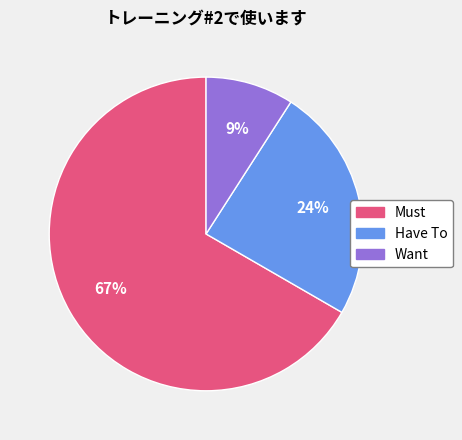

Does Have To account for over 50% of the chart?

No